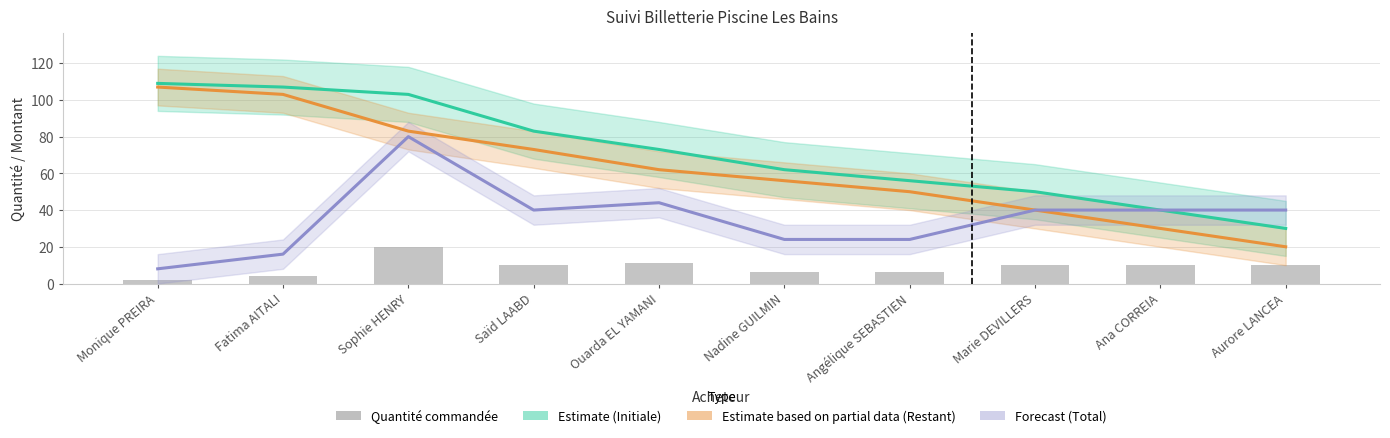

What is the greatest value displayed?

109